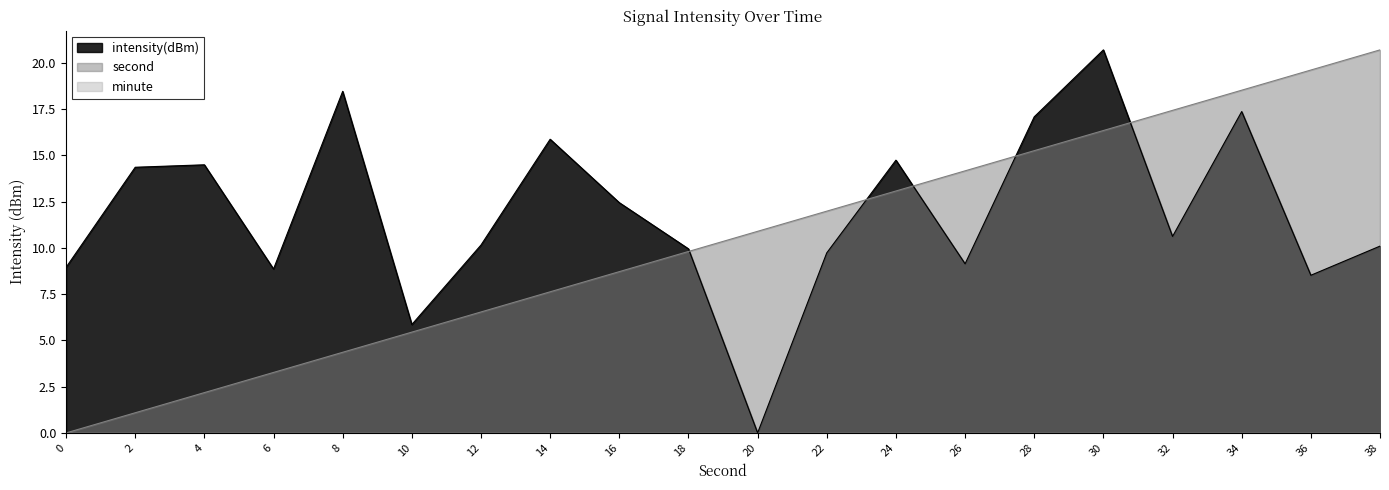

Reading left to right, list all the values displayed in this chart.

intensity(dBm): 9.0	14.4	14.5	8.9	18.5	5.9	10.2	15.9	12.4	10.0	0.0	9.7	14.7	9.1	17.1	20.7	10.6	17.4	8.5	10.1
second: 0.0	1.1	2.2	3.3	4.4	5.5	6.5	7.6	8.7	9.8	10.9	12.0	13.1	14.2	15.3	16.4	17.4	18.5	19.6	20.7